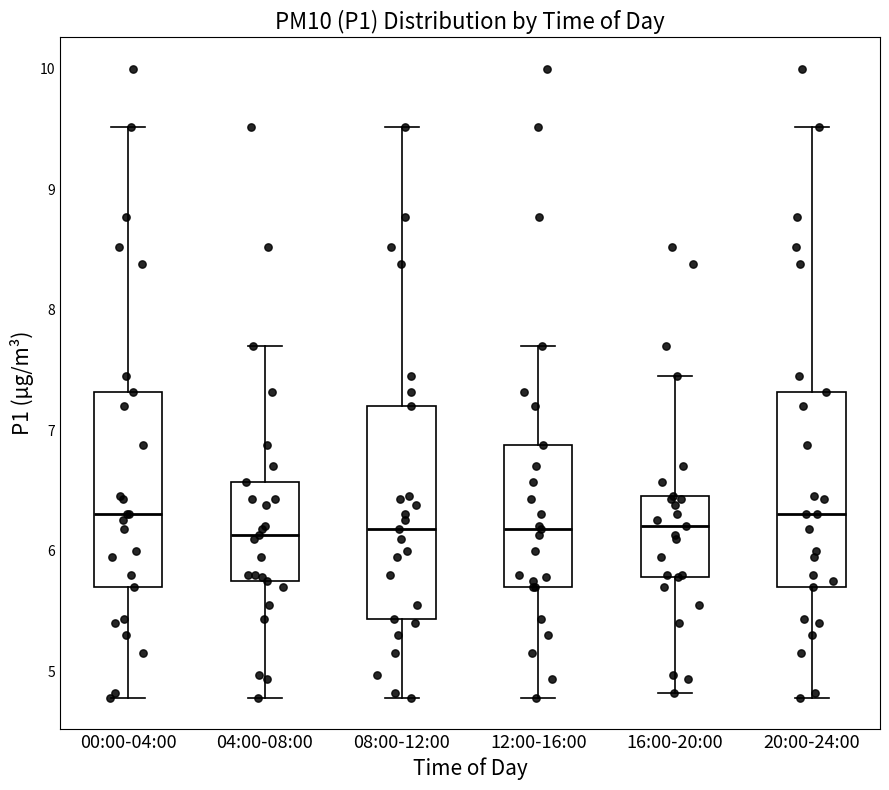

Which box is the tallest, from its lower edge to its upper edge?

08:00-12:00